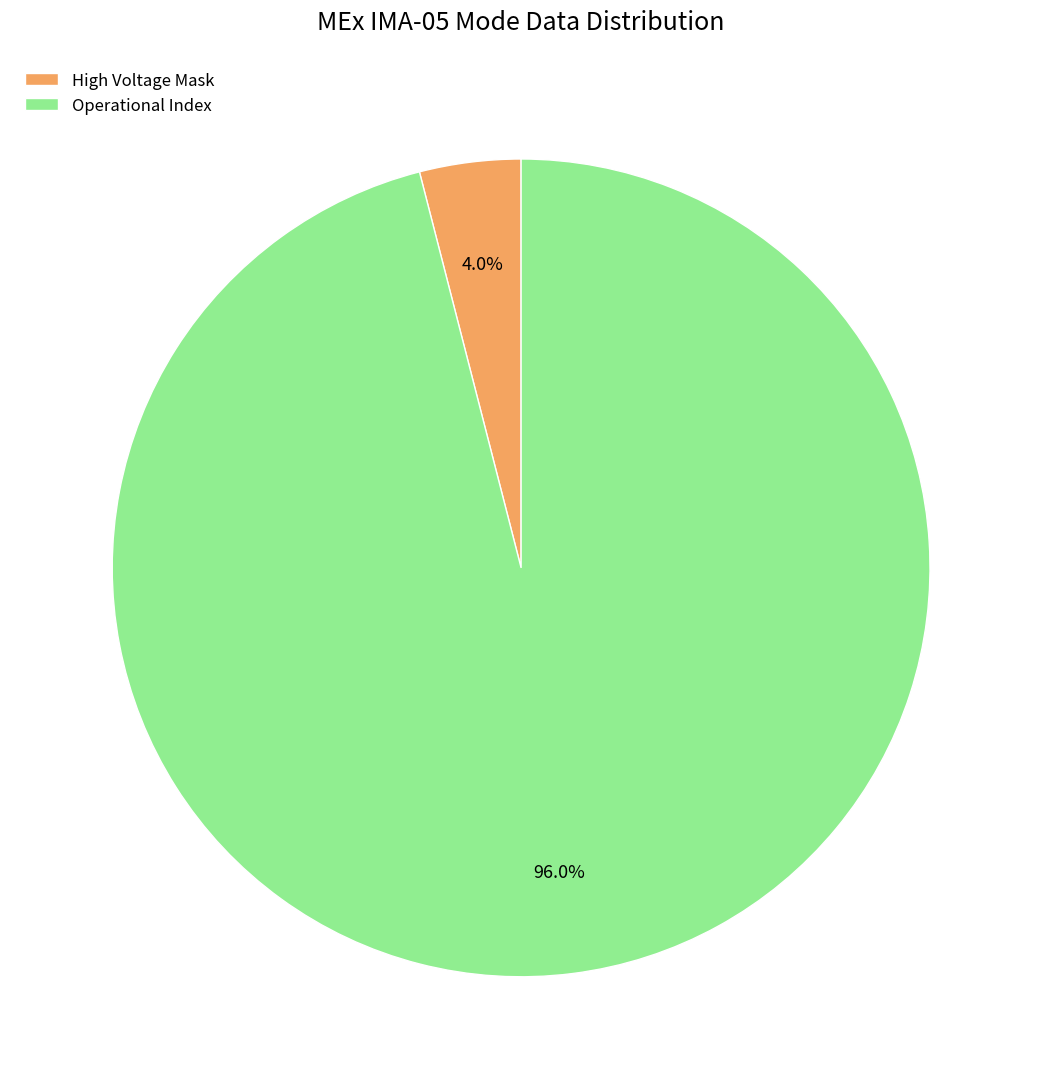

Which has a higher value, High Voltage Mask or Operational Index?

Operational Index